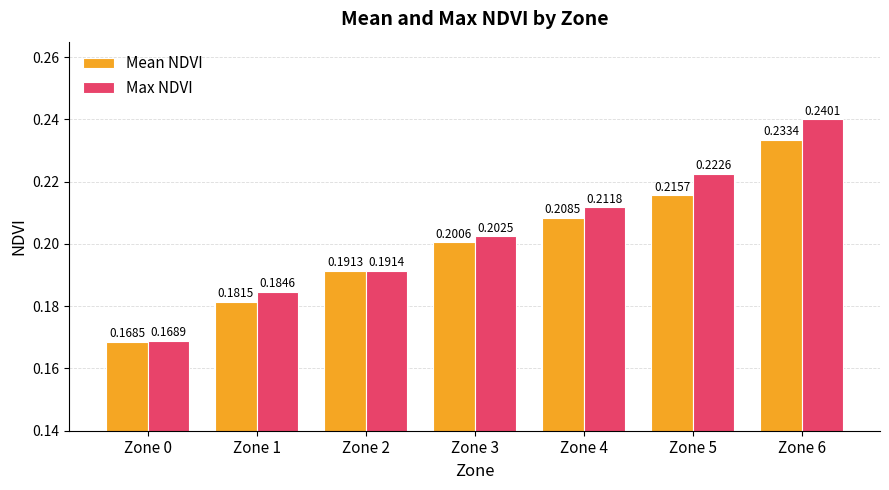

The value of Mean NDVI at Zone 5 is 0.2. True or false?

True